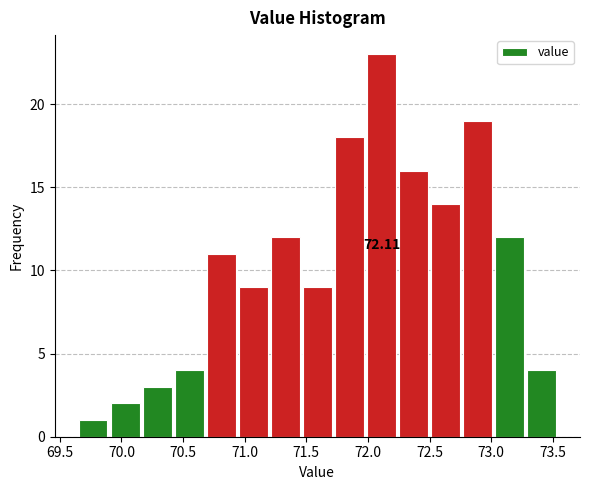

Over which range of the x-axis is the bar tallest?

71.98 to 72.24